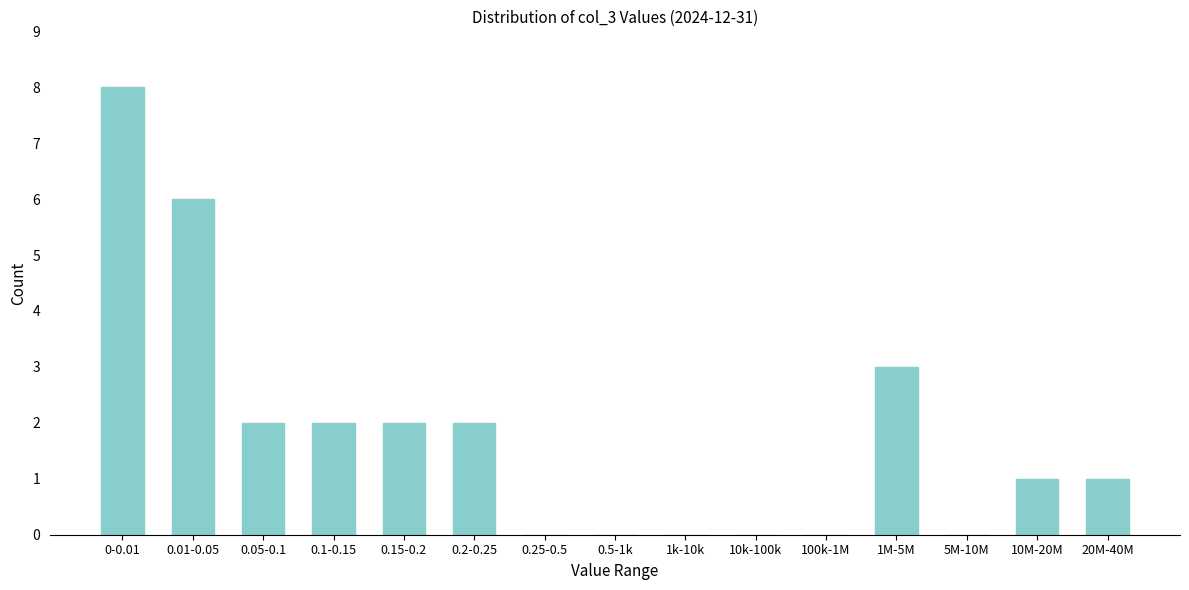

Reading left to right, list all the values displayed in this chart.

0-0.01=8	0.01-0.05=6	0.05-0.1=2	0.1-0.15=2	0.15-0.2=2	0.2-0.25=2	0.25-0.5=0	0.5-1k=0	1k-10k=0	10k-100k=0	100k-1M=0	1M-5M=3	5M-10M=0	10M-20M=1	20M-40M=1